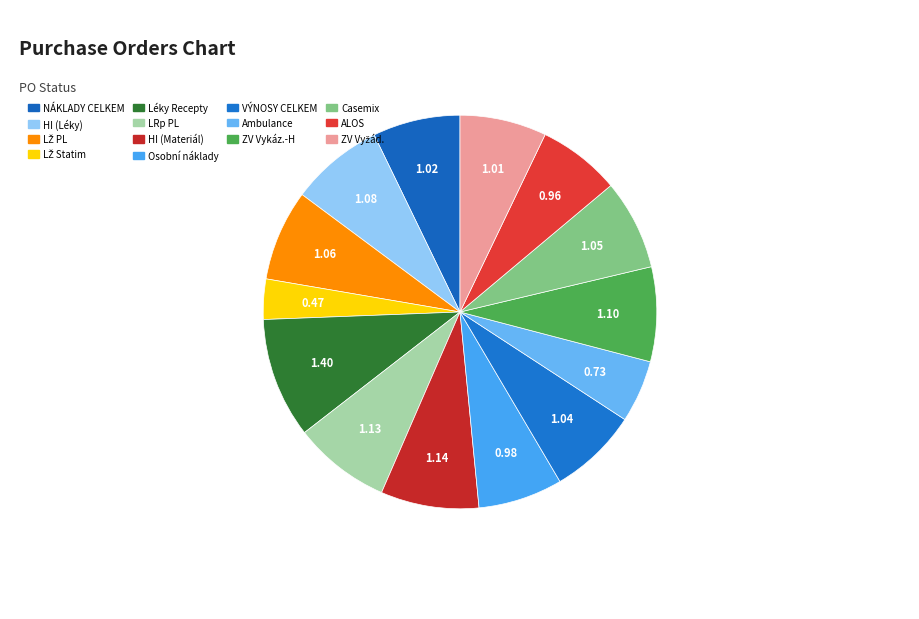

Approximately how many times larger is the value at Casemix compared to LRp PL?

0.9